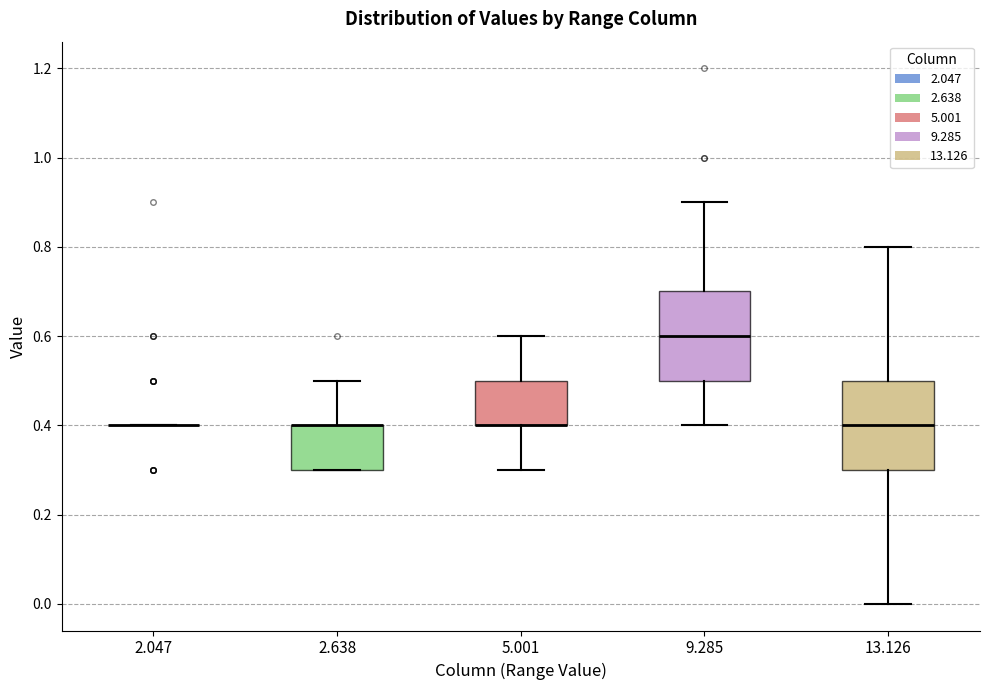

Reading left to right, read every box against the y-axis: the position of its median line, the range the box covers, and the ends of its whiskers. The values are not printed on the chart, so give them approximately, as read against the axis.

2.047: box collapsed to a line at 0.4, whiskers 0.4 to 0.4
2.638: median 0.4 (drawn on the box's upper edge), box 0.3 to 0.4, whiskers 0.3 to 0.5
5.001: median 0.4 (drawn on the box's lower edge), box 0.4 to 0.5, whiskers 0.3 to 0.6
9.285: median 0.6, box 0.5 to 0.7, whiskers 0.4 to 0.9
13.126: median 0.4, box 0.3 to 0.5, whiskers 0.0 to 0.8